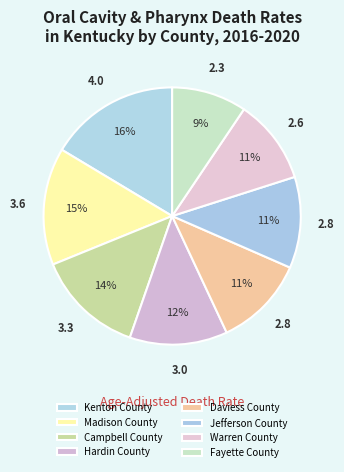

Which category has the biggest portion of the pie?

Kenton County